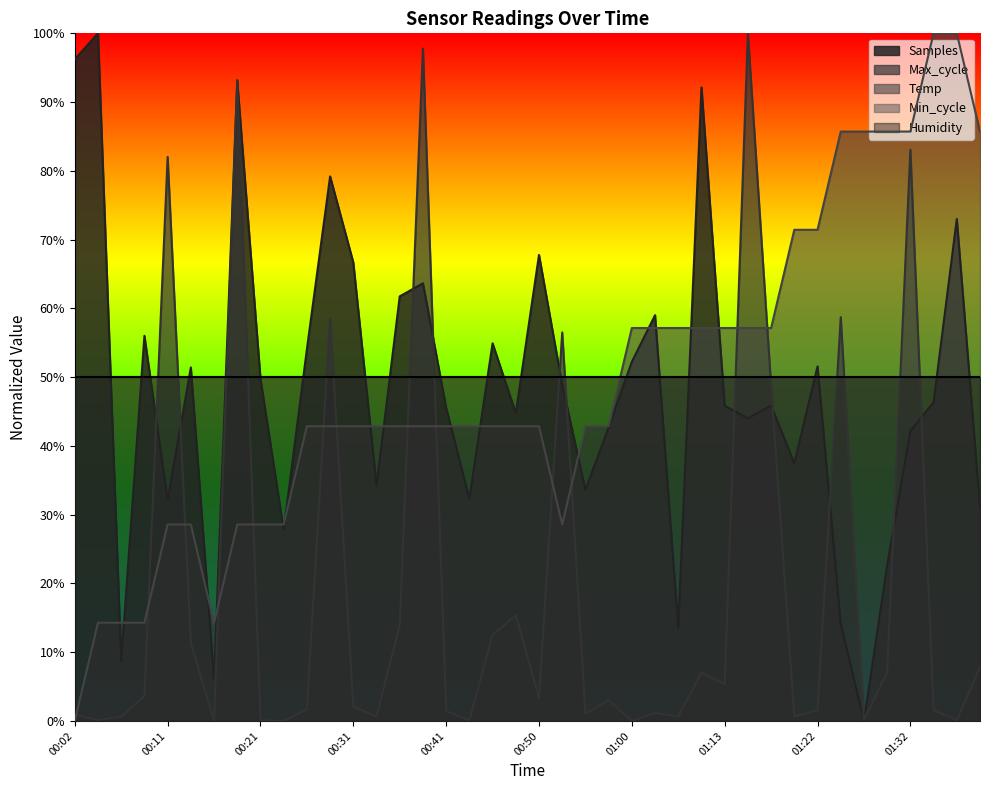

Where is Max_cycle nearest to the value 0?

00:16